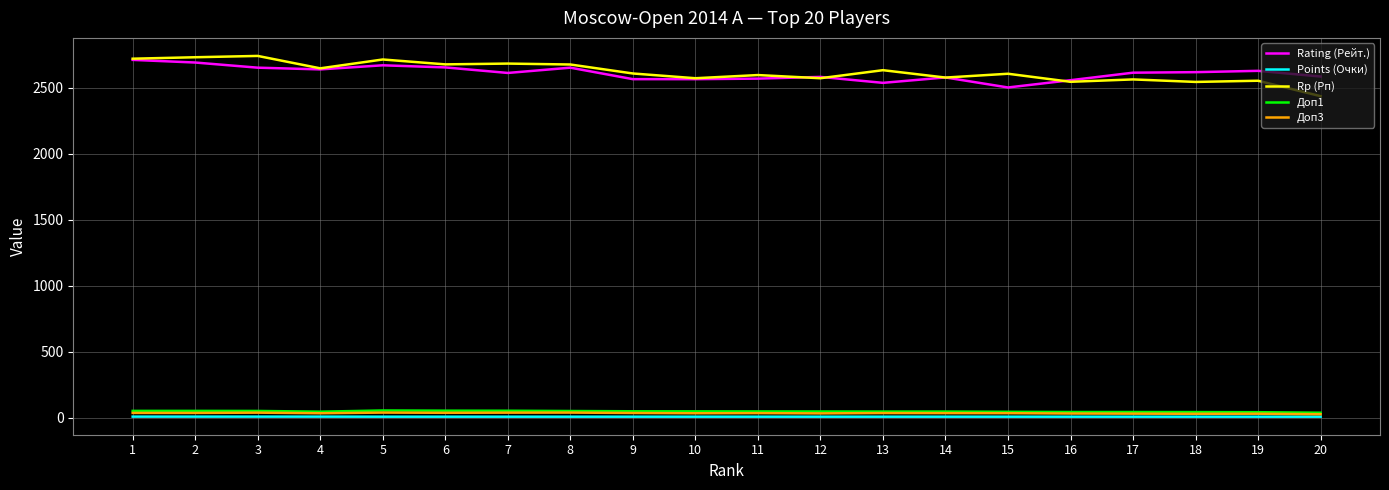

What is the maximum value shown in the chart?

2740.0